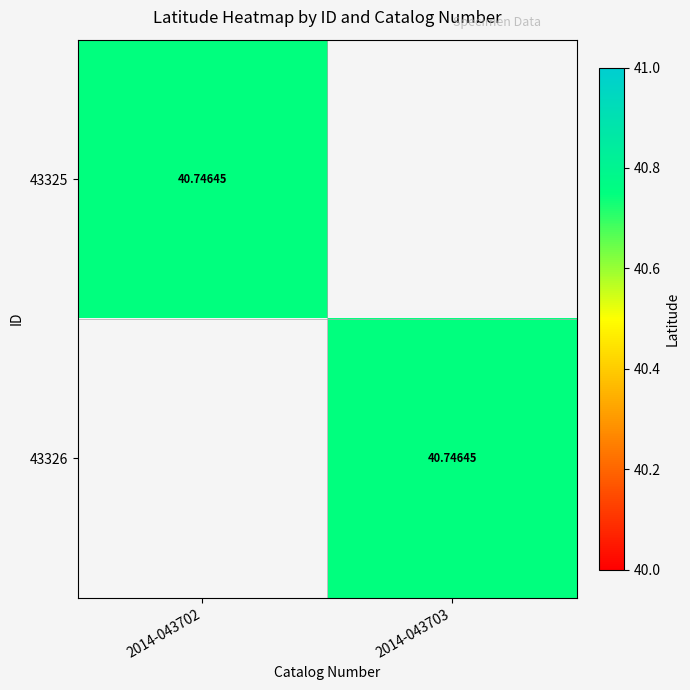

At which category does the chart reach its peak across all series?

2014-043702